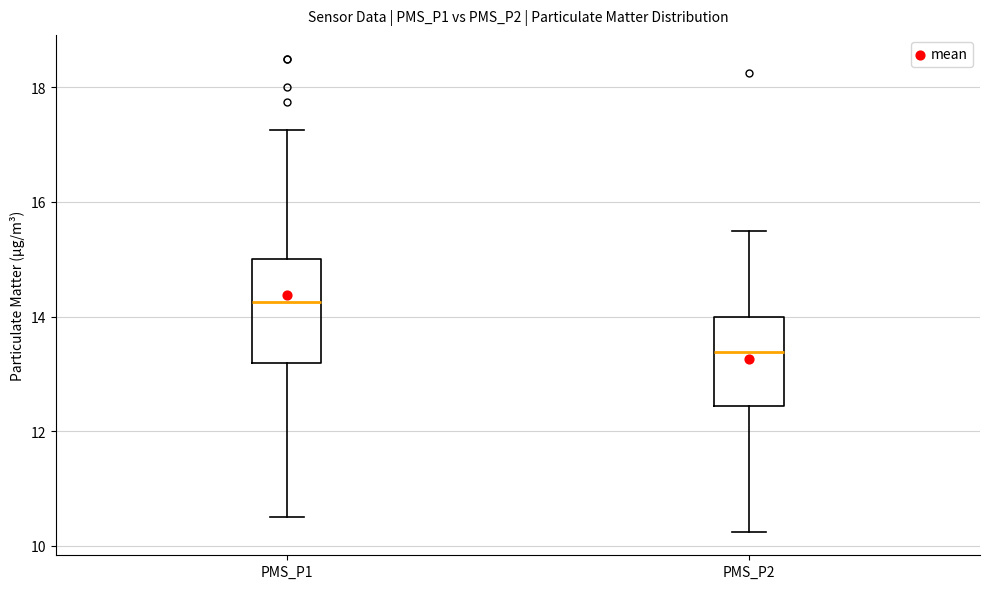

Which box has the highest median line?

PMS_P1